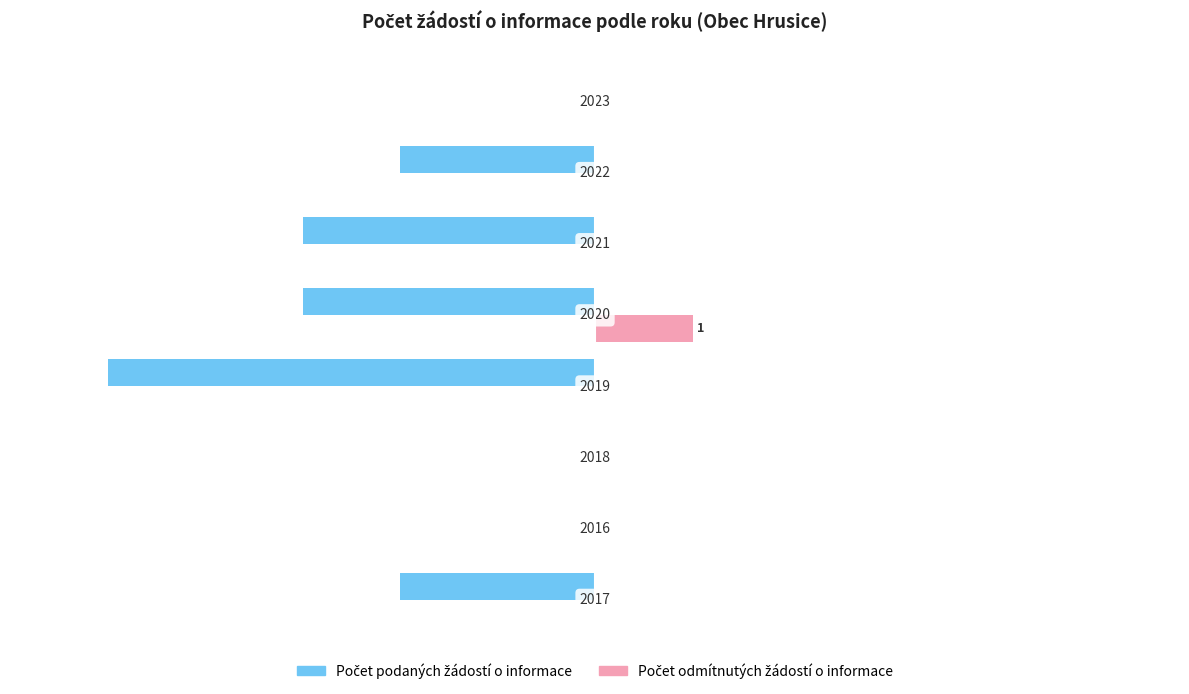

How many Počet podaných žádostí o informace values are between -3 and 0?

7